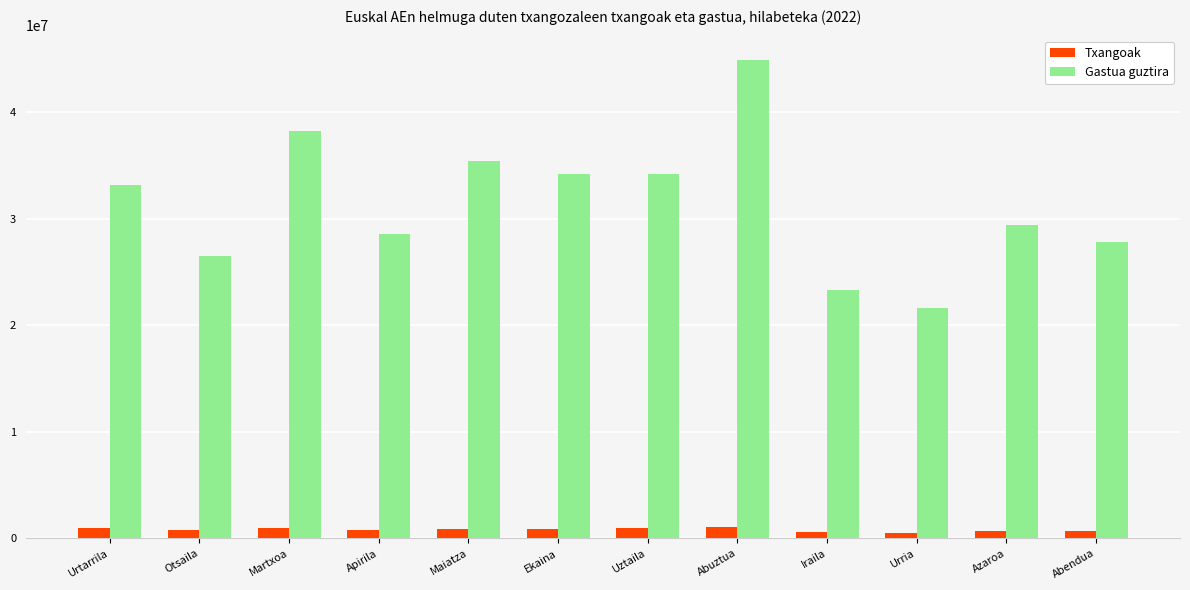

The Gastua guztira series shows 14469421 at Ekaina. True or false?

False